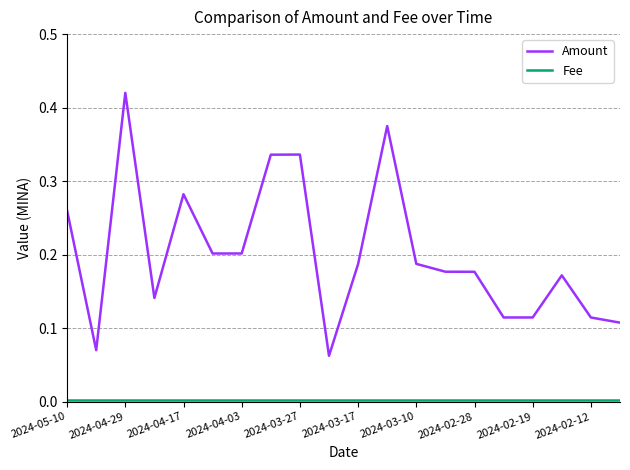

Which series has the largest range (max minus min)?

Amount